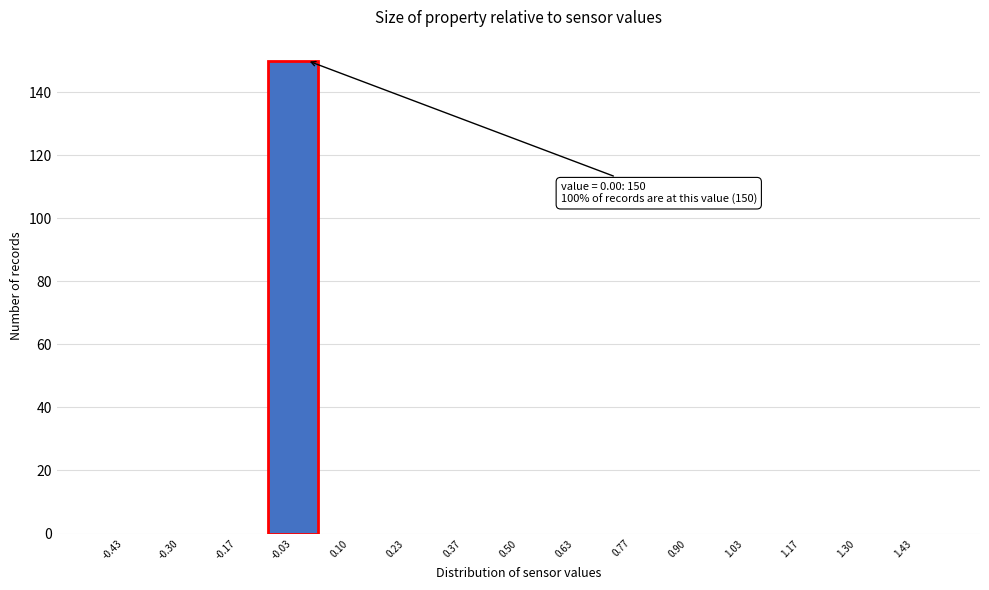

Over which range of the x-axis is the bar tallest?

-0.10 to 0.04